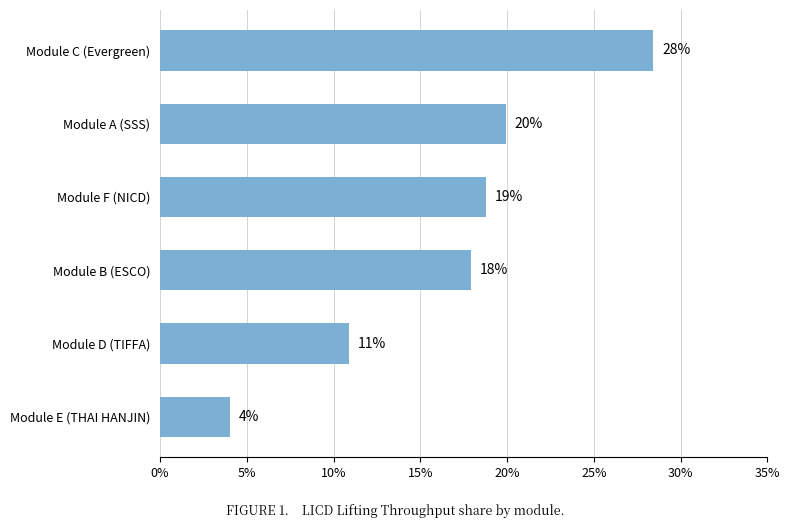

How many bars are there in total?

6